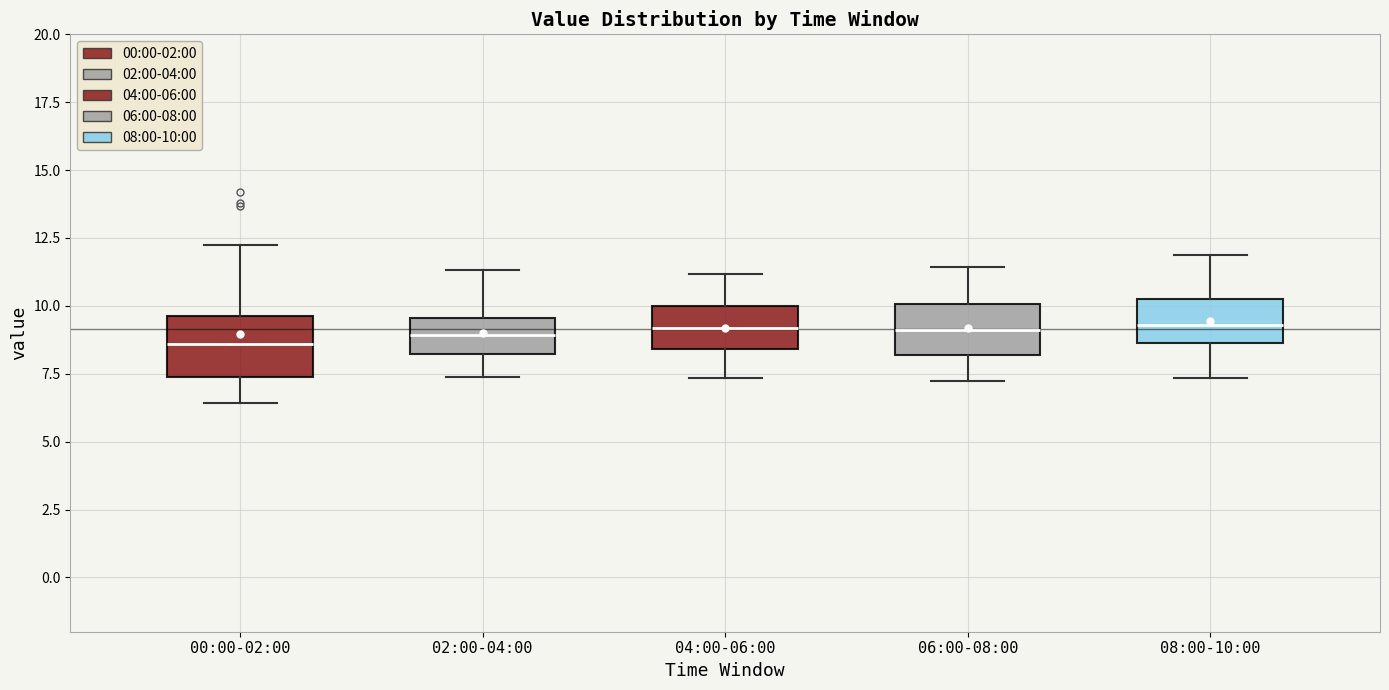

Reading left to right, transcribe this box plot: for each box, give where its median line is, the range the box spans, and where its two whiskers end, as read against the y-axis. The values are not printed on the chart, so give them approximately, as read against the axis.

00:00-02:00: median 8.5, box 7.5 to 9.5, whiskers 6.5 to 12.0
02:00-04:00: median 9.0, box 8.0 to 9.5, whiskers 7.5 to 11.5
04:00-06:00: median 9.0, box 8.5 to 10.0, whiskers 7.5 to 11.0
06:00-08:00: median 9.0, box 8.0 to 10.0, whiskers 7.0 to 11.5
08:00-10:00: median 9.5, box 8.5 to 10.5, whiskers 7.5 to 12.0